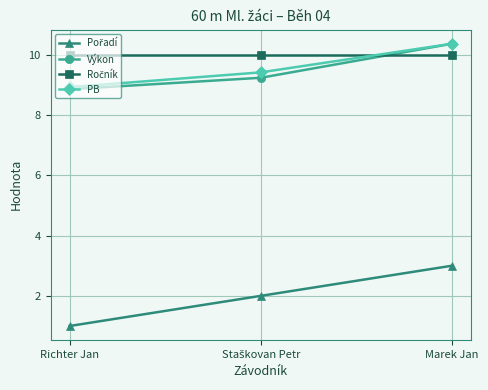

What position from the left is Richter Jan?

1